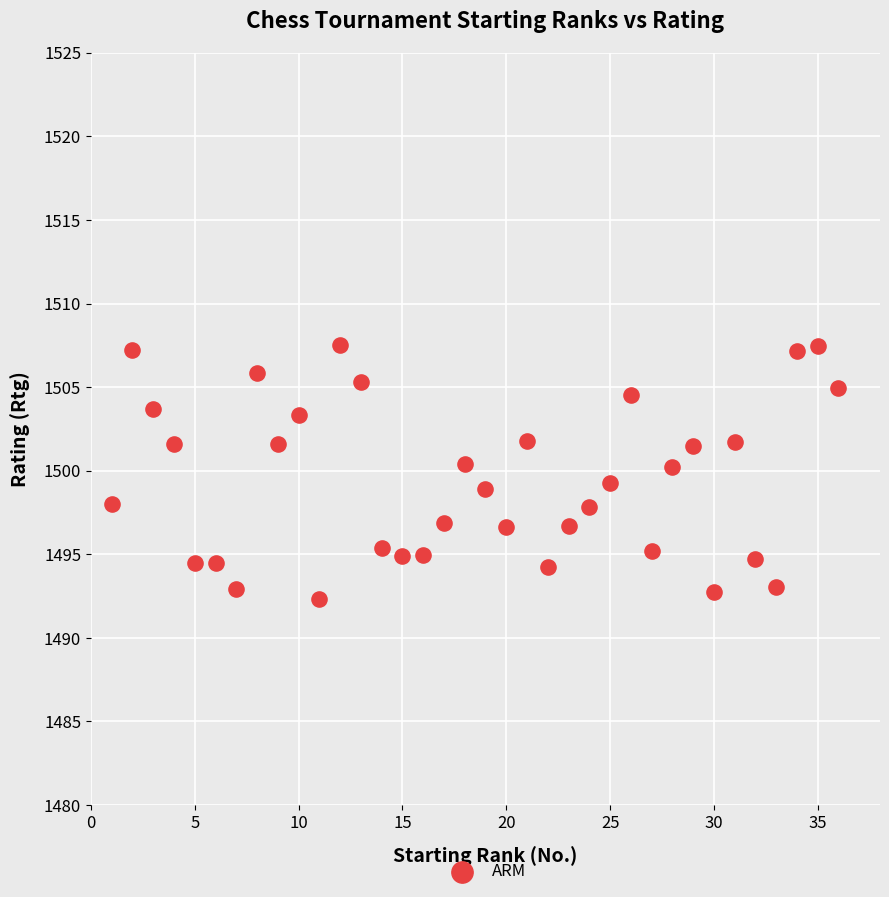

What is the range of Y values (max minus min)?

15.2